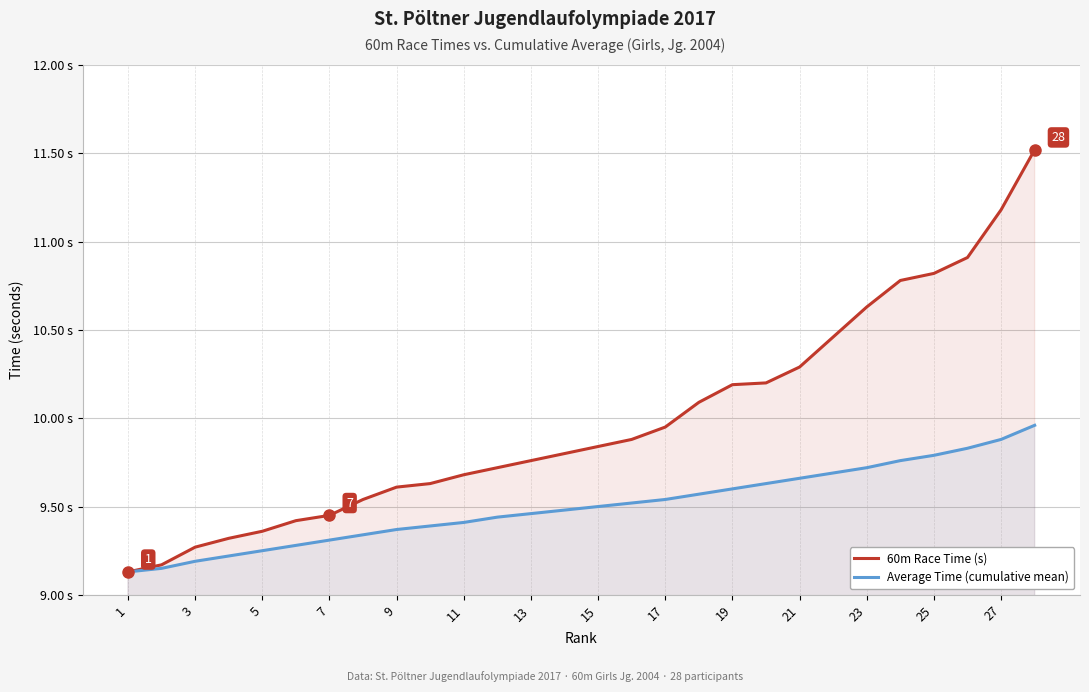

At how many categories does at least one series exceed 10?

11